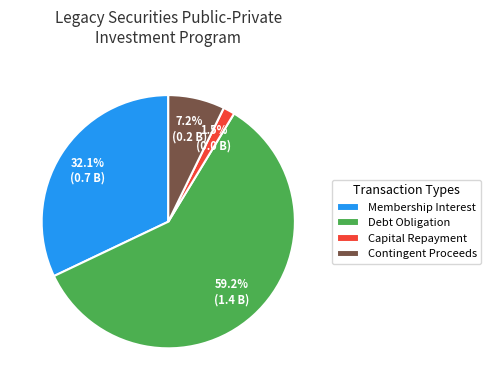

Which has a higher value, Capital Repayment or Contingent Proceeds?

Contingent Proceeds